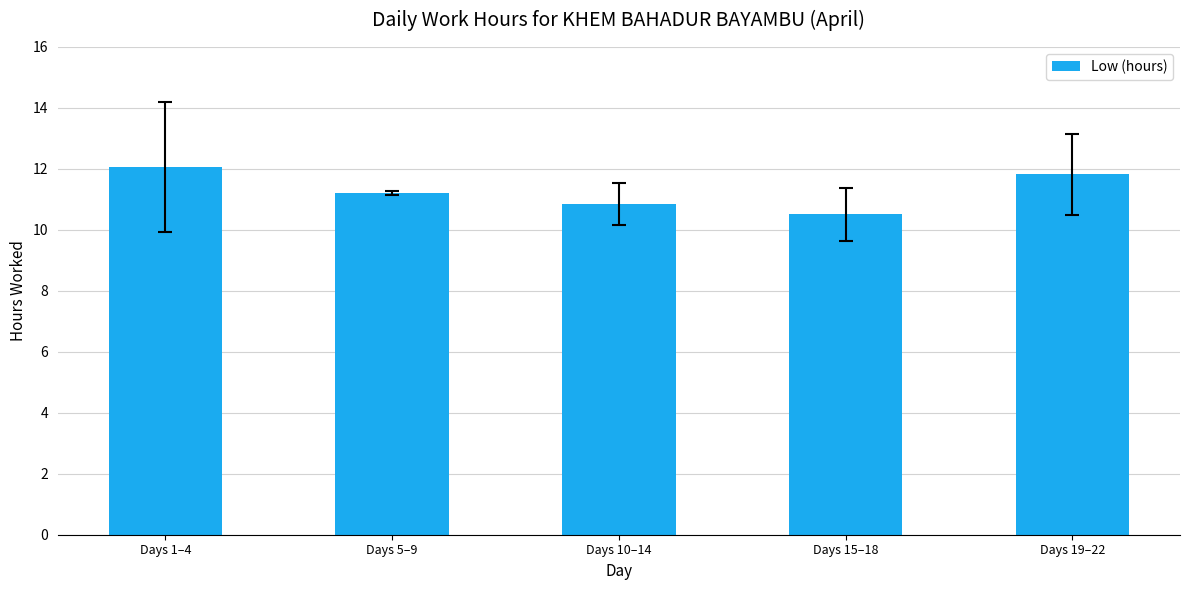

Rank the categories by value from highest to lowest.

Days 1–4, Days 19–22, Days 5–9, Days 10–14, Days 15–18